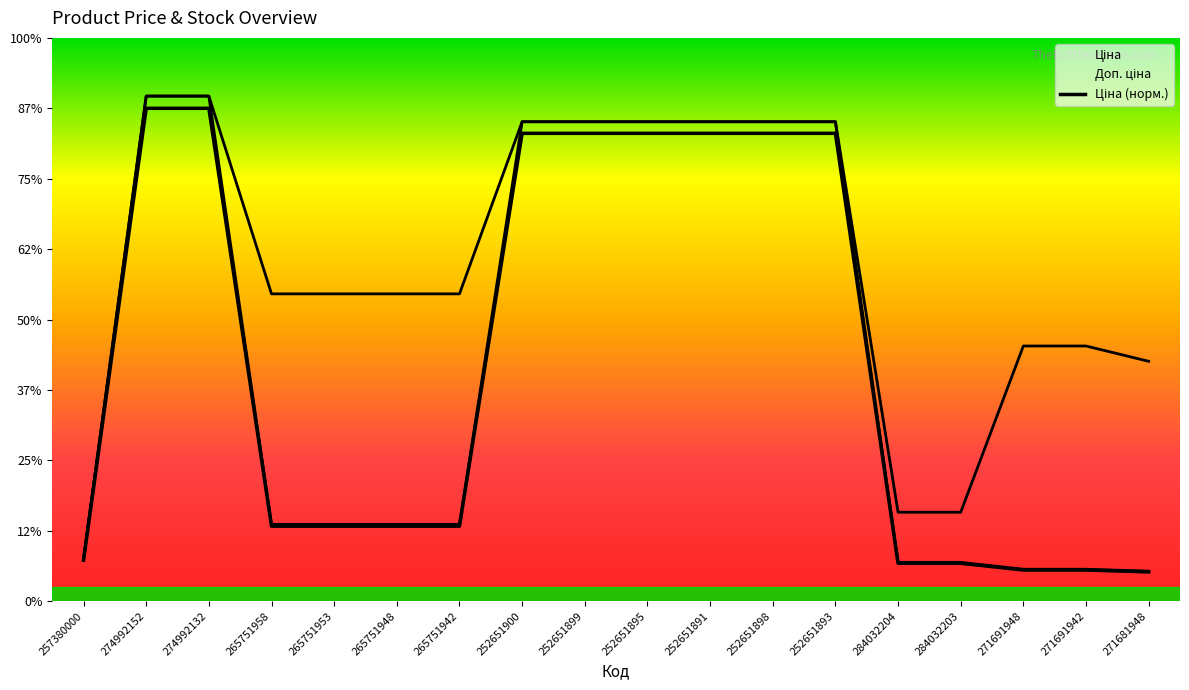

Reading right to left, transcribe all the data shown in this chart.

Ціна: 271681948=415.5	271691942=442.0	271691948=442.0	284032203=537.7	284032204=537.7	252651893=6644.5	252651898=6644.5	252651891=6644.5	252651895=6644.5	252651899=6644.5	252651900=6644.5	265751942=1064.7	265751948=1064.7	265751953=1064.7	265751958=1064.7	274992132=7000.0	274992152=7000.0	257380000=580.6
Доп. ціна: 271681948=3406.5	271691942=3623.8	271691948=3623.8	284032203=1262.8	284032204=1262.8	252651893=6809.2	252651898=6809.2	252651891=6809.2	252651895=6809.2	252651899=6809.2	252651900=6809.2	265751942=4364.3	265751948=4364.3	265751953=4364.3	265751958=4364.3	274992132=7173.5	274992152=7173.5	257380000=595.0